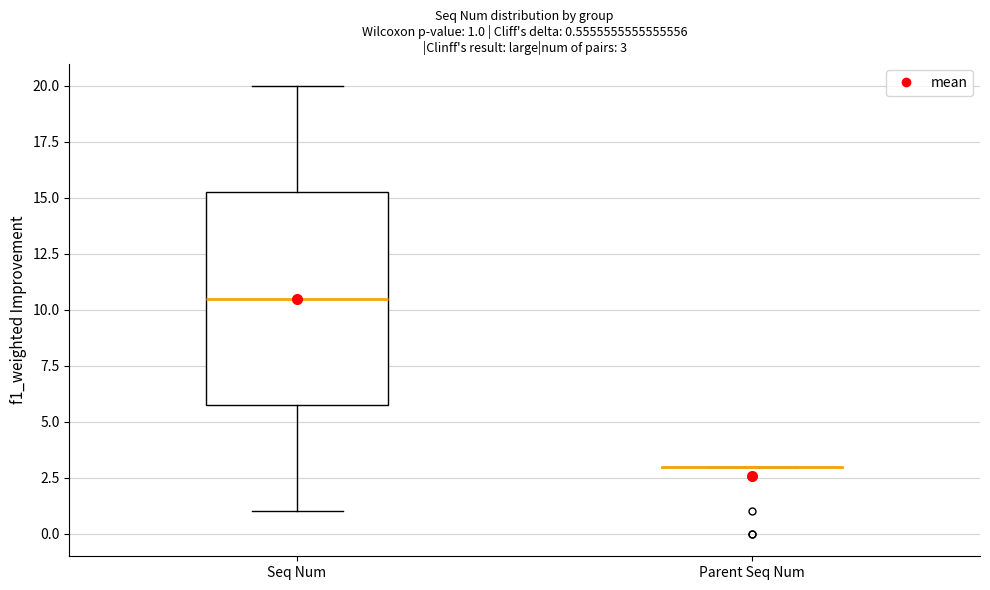

Which box is the tallest, from its lower edge to its upper edge?

Seq Num